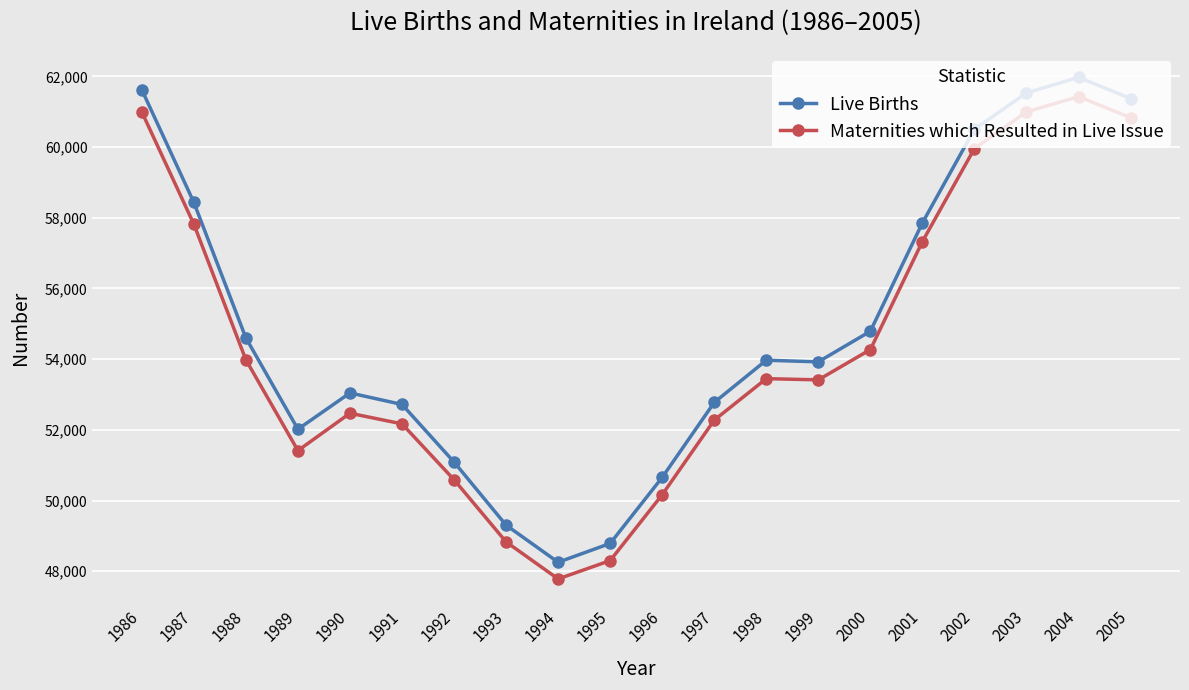

List the series in order of their peak value, highest first.

Live Births, Maternities which Resulted in Live Issue